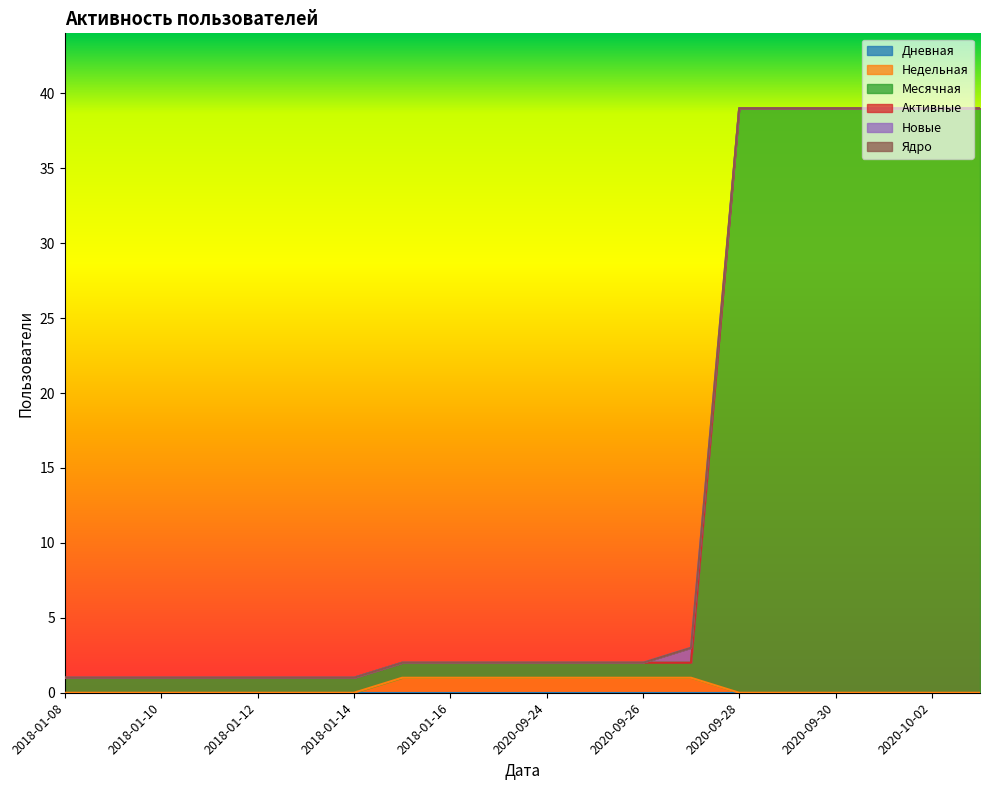

At how many categories does at least one series exceed 38?

6